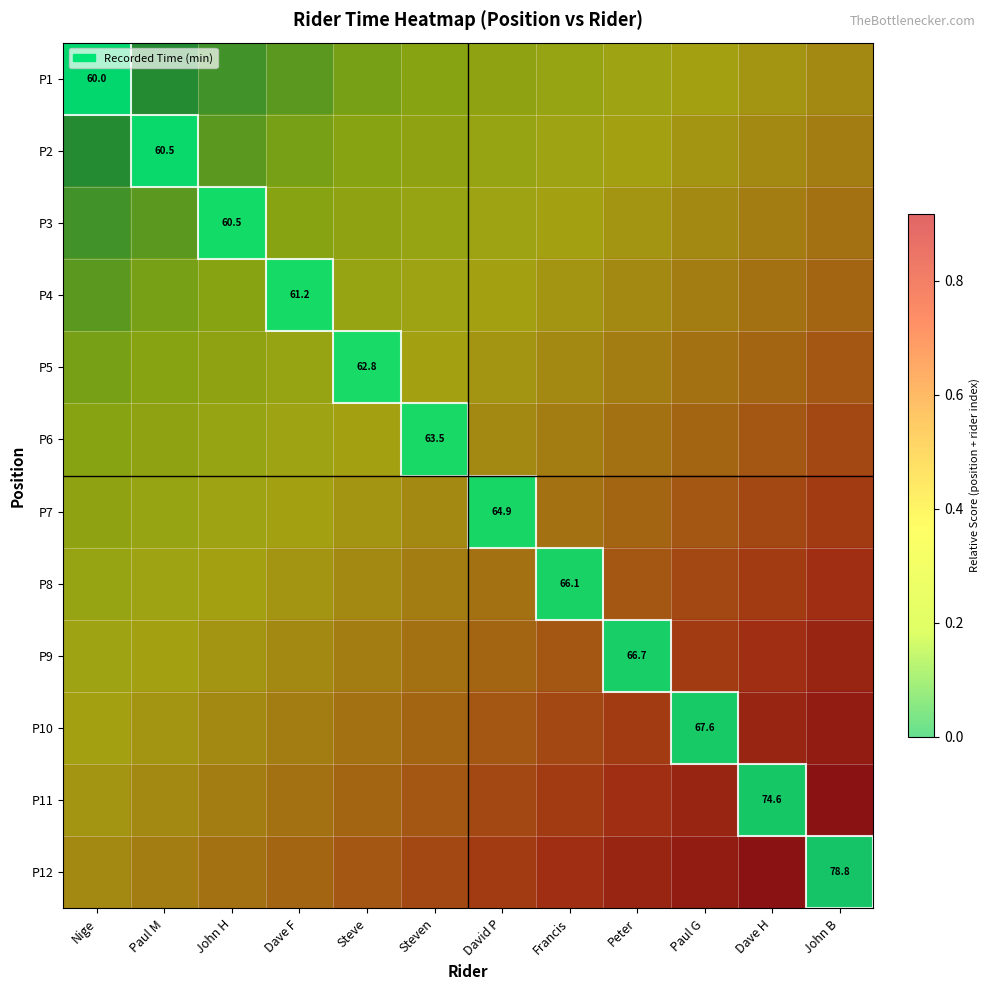

Rank the series at Peter from lowest to highest value.

P1, P2, P3, P4, P5, P6, P7, P8, P9, P10, P11, P12